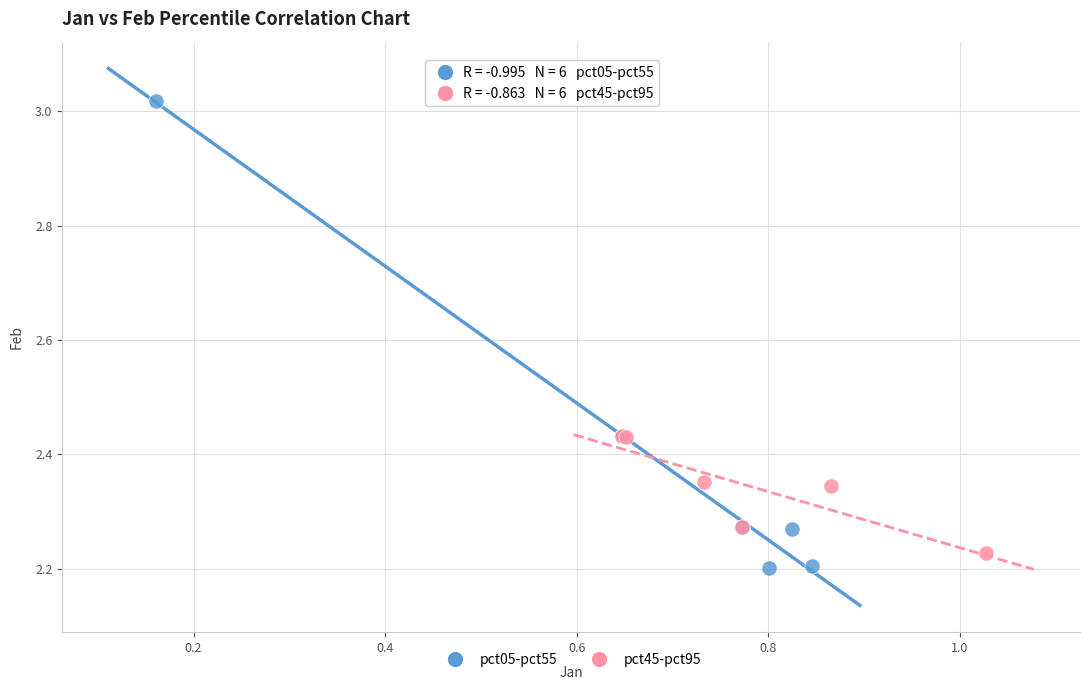

Which series contains the highest Y value?

pct05-pct55